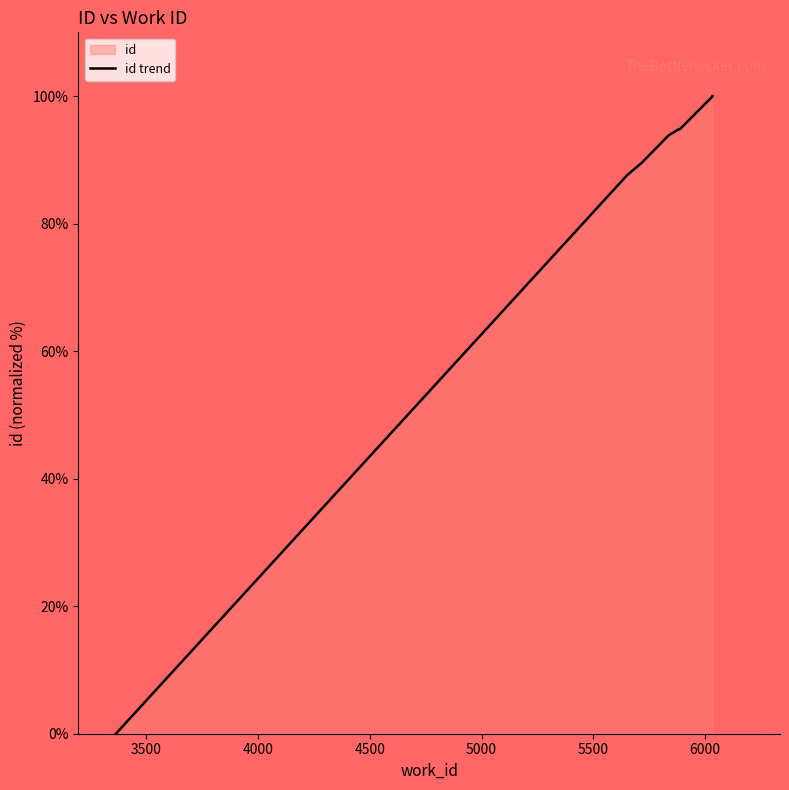

Rank the categories by value from lowest to highest.

3365, 5651, 5716, 5838, 5839, 5881, 5886, 6033, 6033, 6033